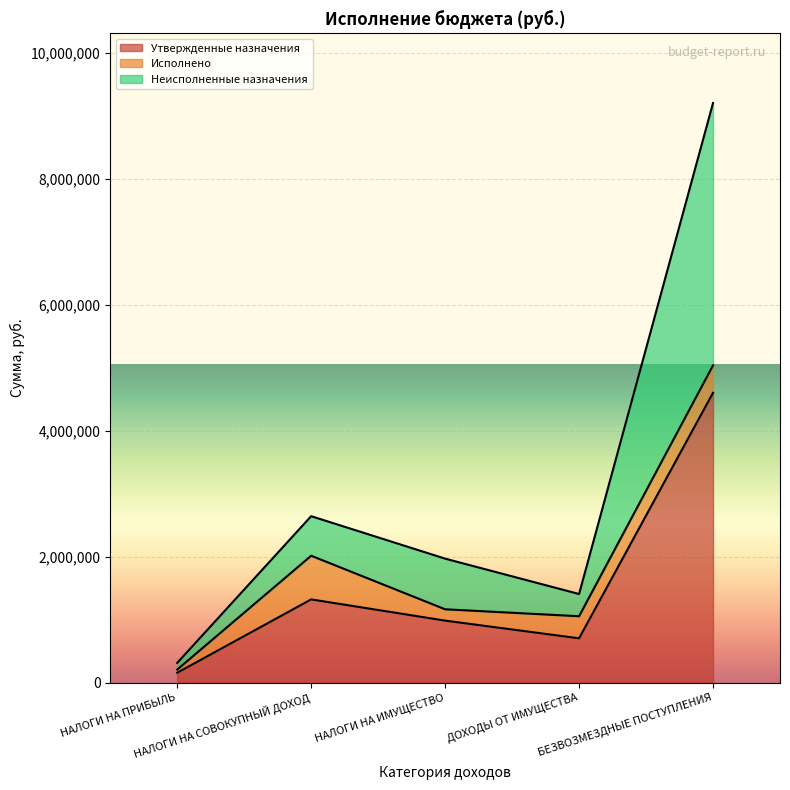

What is the value of the Неисполненные назначения point at the 5th from the left?

9209280